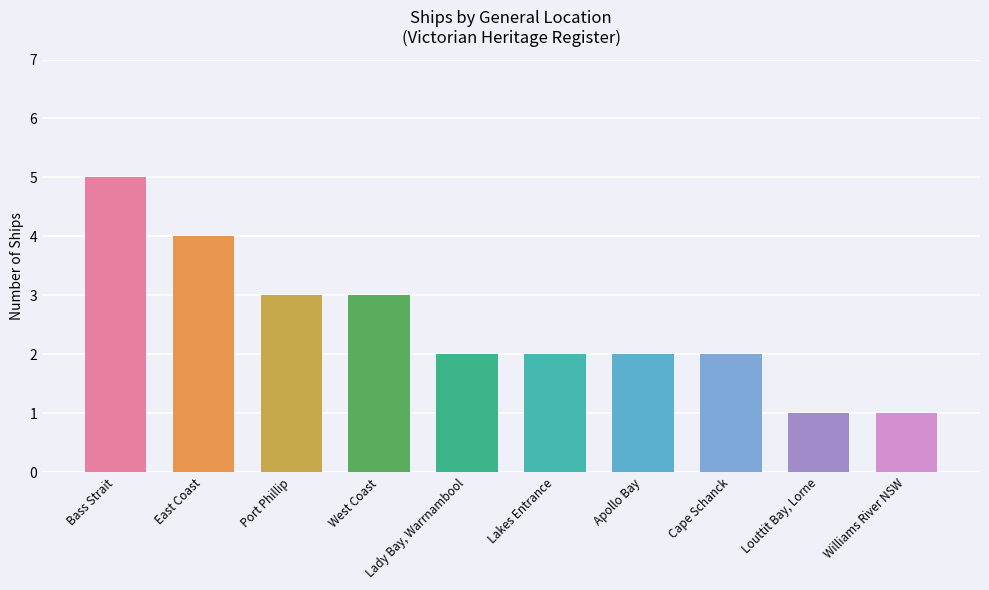

What value does the data have at Port Phillip?

3